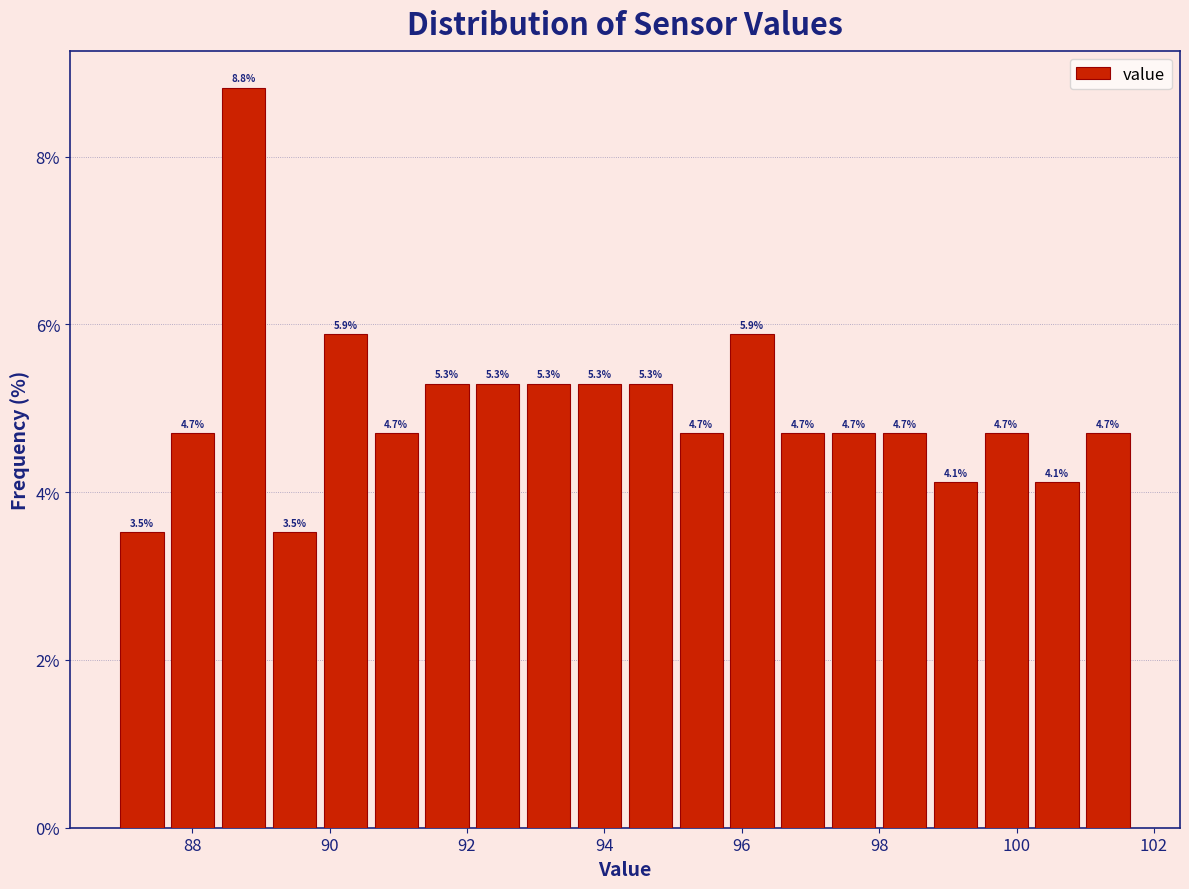

Read against the x-axis, roughly where is the centre of the tallest bar?

88.8